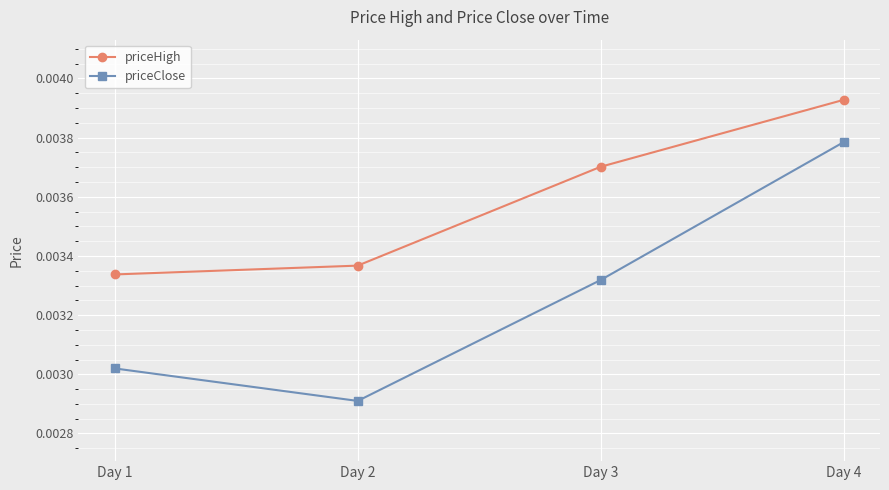

At which label does priceHigh reach its minimum?

Day 1